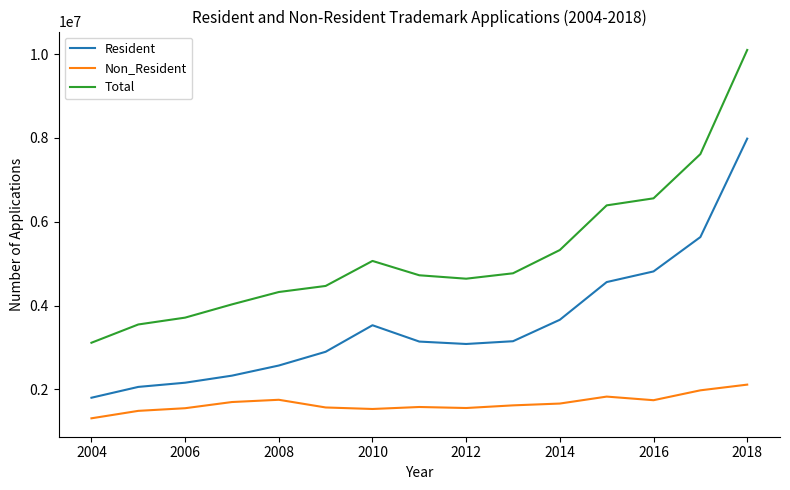

What is the highest value of the Total series?

10099400